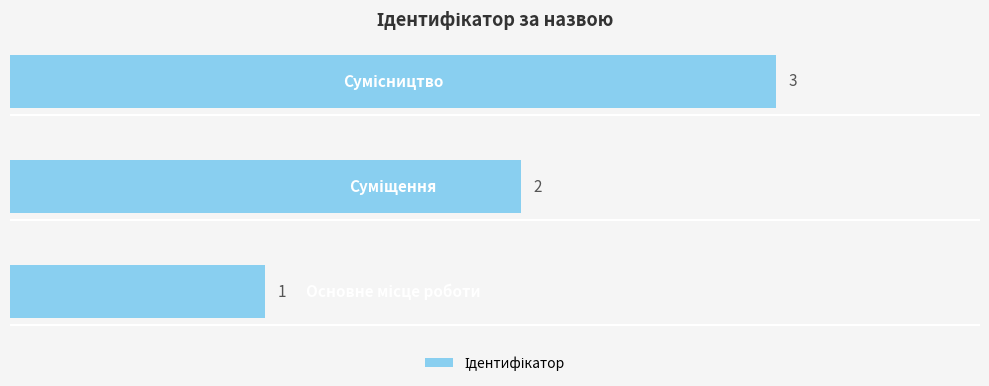

What is the maximum value shown in the chart?

3